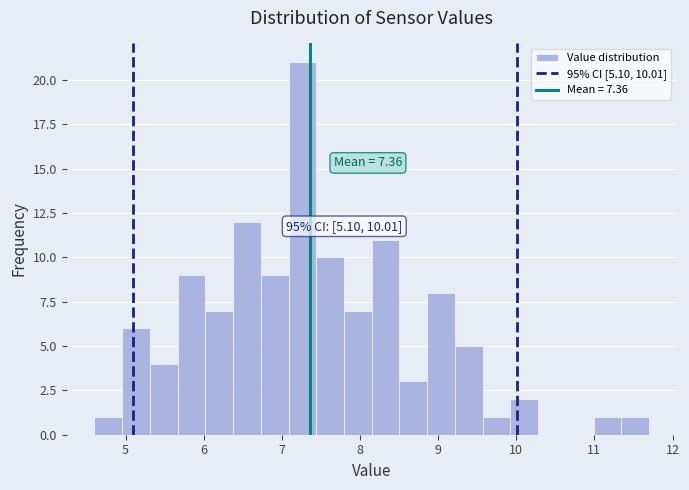

Read against the x-axis, roughly where is the centre of the tallest bar?

7.3